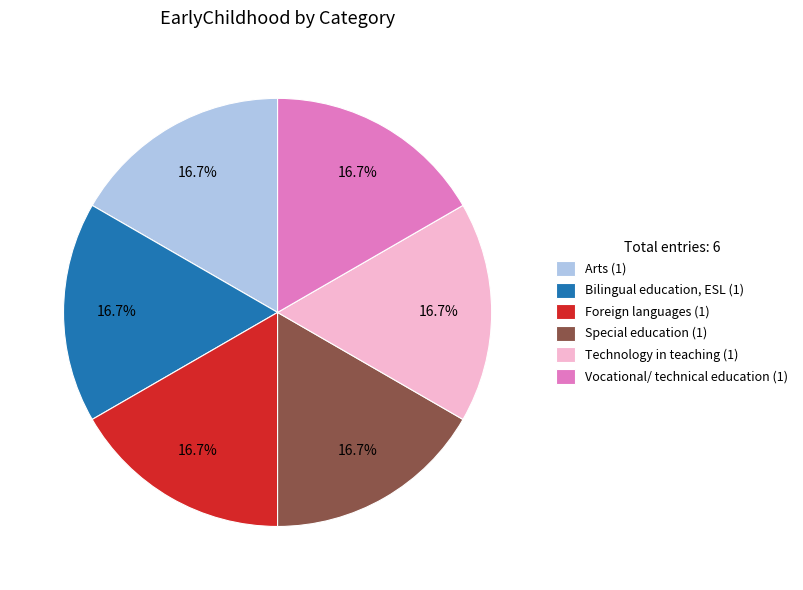

Combined, do Technology in teaching (1) and Foreign languages (1) account for over 50%?

No